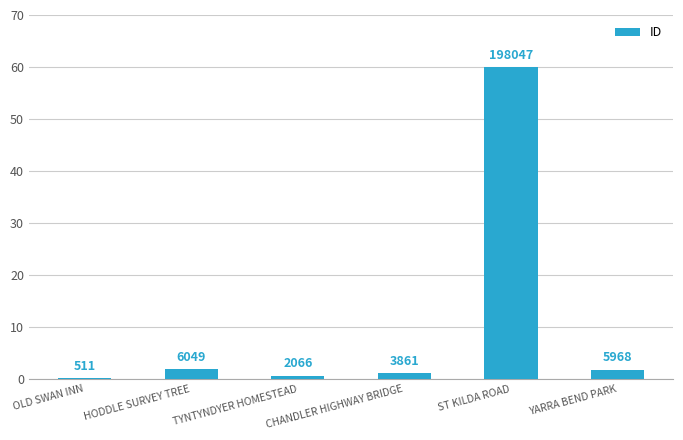

What is the sum of the values at YARRA BEND PARK and TYNTYNDYER HOMESTEAD?

2.4